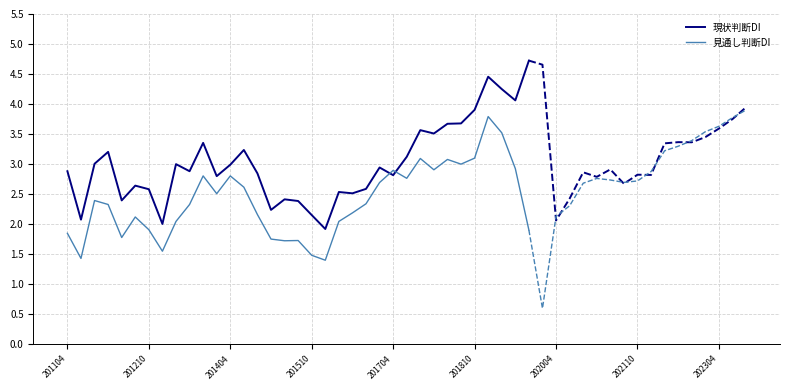

What is the total value across all series at 29?

6.7